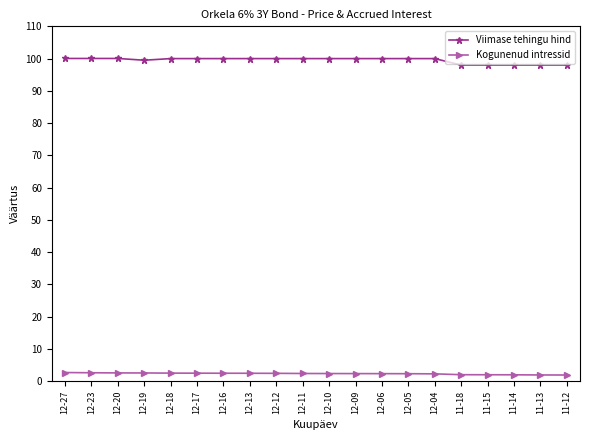

What is the difference between the highest and lowest values at 12-04?

97.7